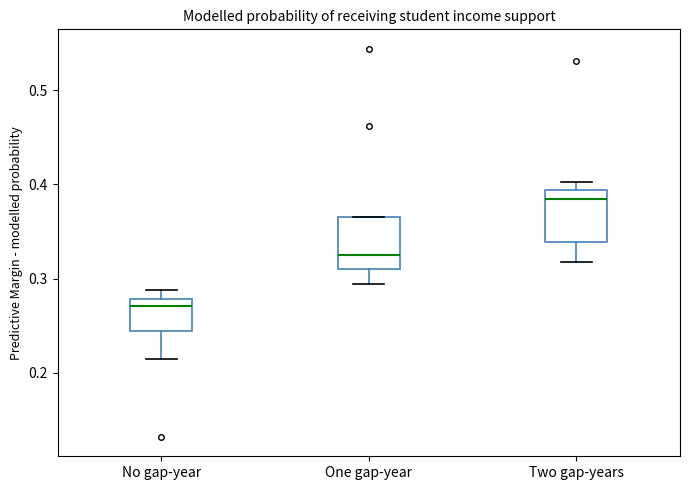

Where does the lower whisker of the box for No gap-year end on the y-axis? The values are not printed on the chart, so give them approximately, as read against the axis.

0.22